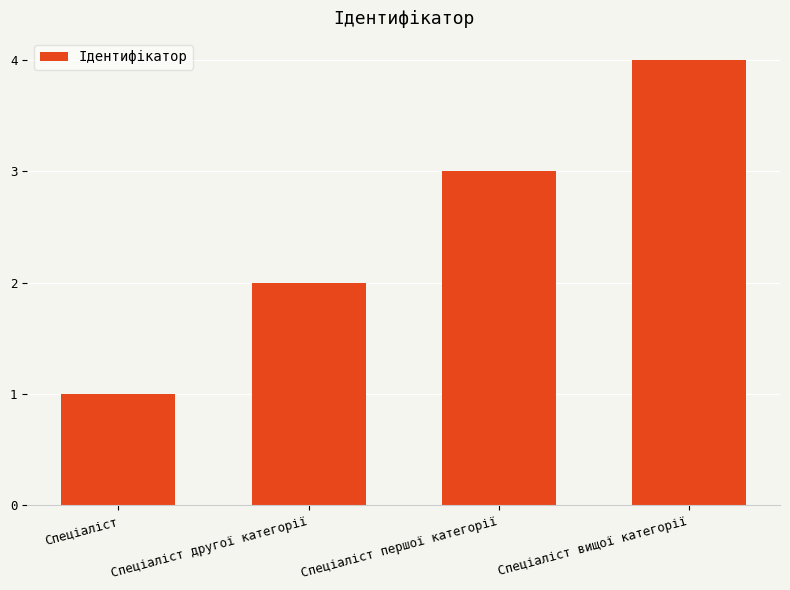

What is the smallest value displayed?

1